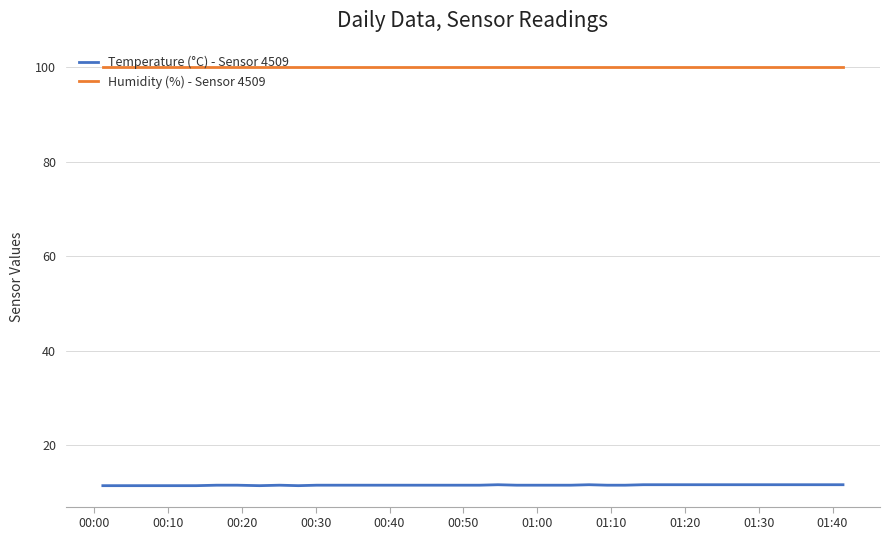

List the series in order of their peak value, highest first.

Humidity (%) - Sensor 4509, Temperature (°C) - Sensor 4509